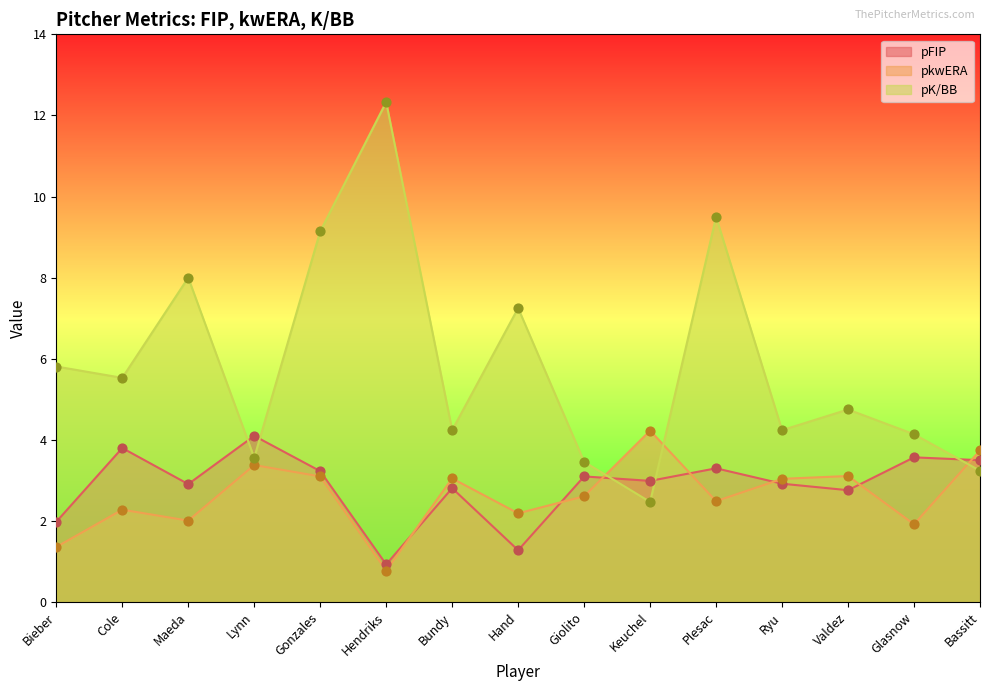

What are all the series names shown in the legend?

pFIP, pkwERA, pK/BB